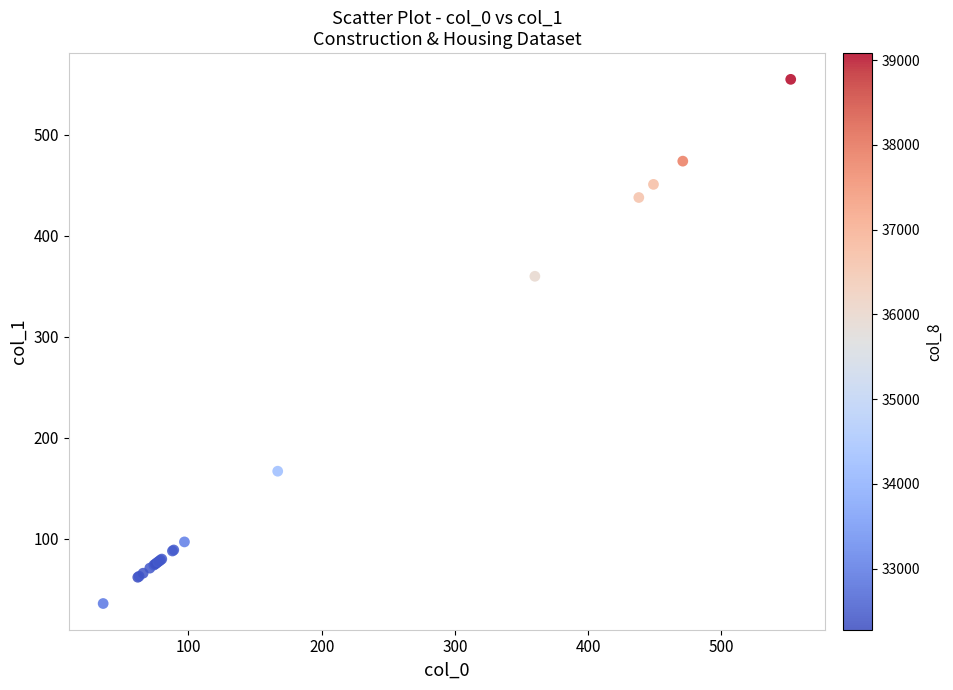

What Y value in the scatter plot is closest to 295?

360